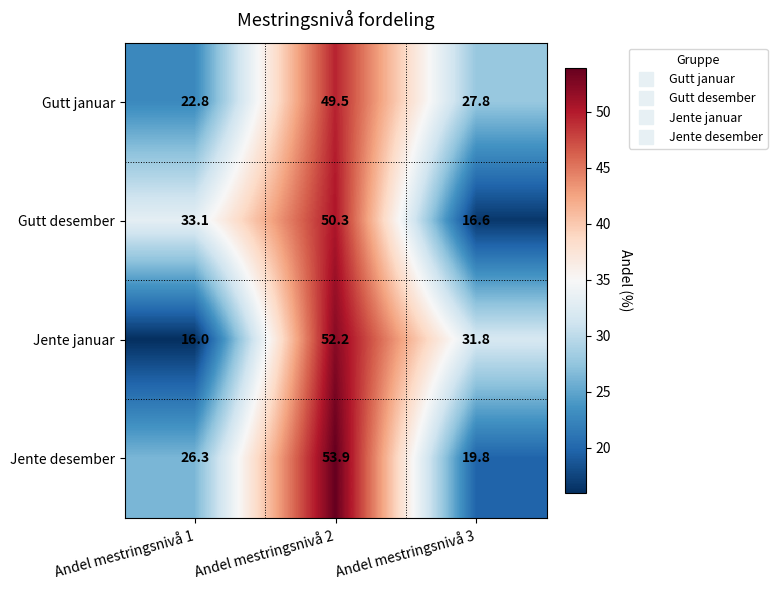

Which series has the largest total across all categories?

Gutt januar